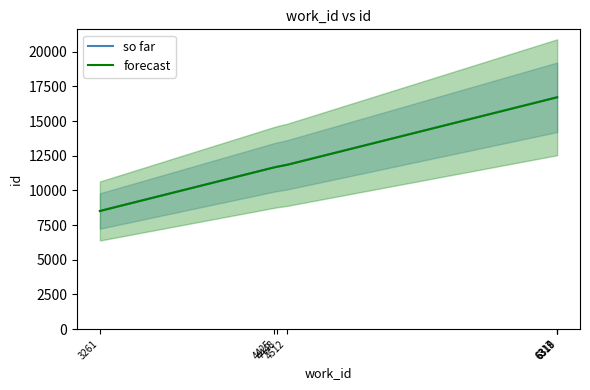

Which category has the lowest value in the so far series?

3261